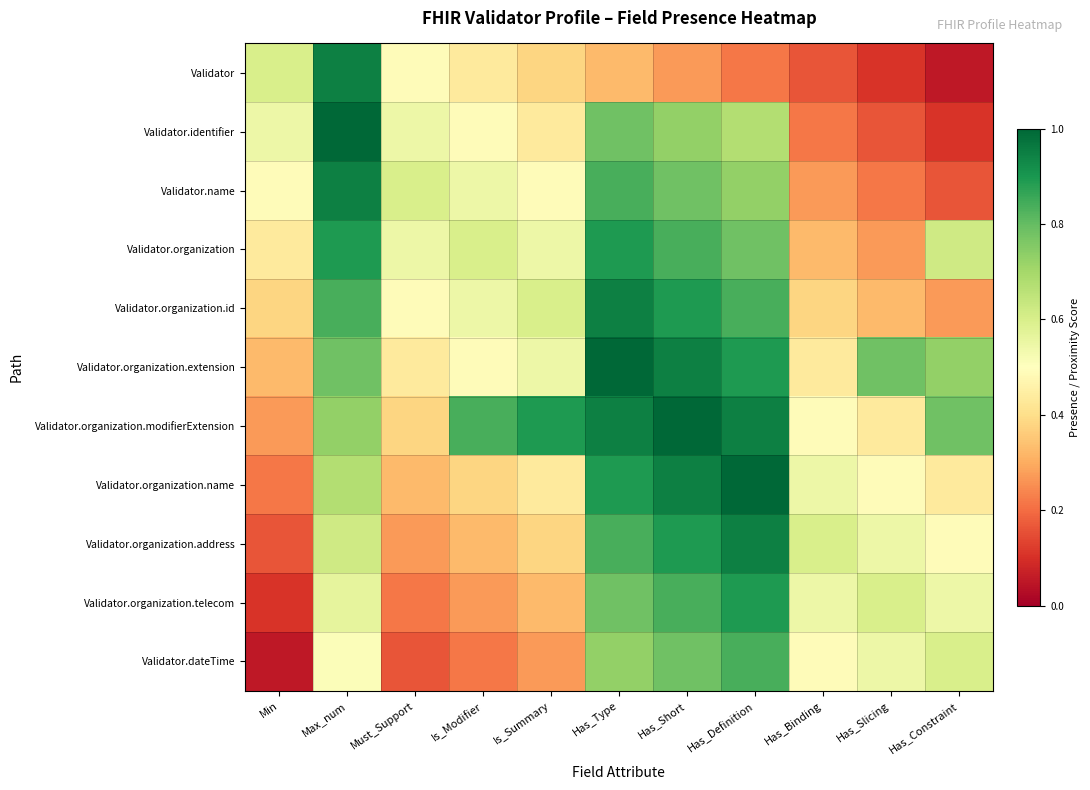

Reading right to left, what are all the values shown in this chart?

Validator: Has_Constraint=0.1	Has_Slicing=0.1	Has_Binding=0.2	Has_Definition=0.2	Has_Short=0.3	Has_Type=0.3	Is_Summary=0.4	Is_Modifier=0.4	Must_Support=0.5	Max_num=0.9	Min=0.6
Validator.identifier: Has_Constraint=0.1	Has_Slicing=0.2	Has_Binding=0.2	Has_Definition=0.7	Has_Short=0.7	Has_Type=0.8	Is_Summary=0.4	Is_Modifier=0.5	Must_Support=0.5	Max_num=1.0	Min=0.5
Validator.name: Has_Constraint=0.2	Has_Slicing=0.2	Has_Binding=0.3	Has_Definition=0.7	Has_Short=0.8	Has_Type=0.8	Is_Summary=0.5	Is_Modifier=0.5	Must_Support=0.6	Max_num=0.9	Min=0.5
Validator.organization: Has_Constraint=0.6	Has_Slicing=0.3	Has_Binding=0.3	Has_Definition=0.8	Has_Short=0.8	Has_Type=0.9	Is_Summary=0.5	Is_Modifier=0.6	Must_Support=0.5	Max_num=0.9	Min=0.4
Validator.organization.id: Has_Constraint=0.3	Has_Slicing=0.3	Has_Binding=0.4	Has_Definition=0.8	Has_Short=0.9	Has_Type=0.9	Is_Summary=0.6	Is_Modifier=0.5	Must_Support=0.5	Max_num=0.8	Min=0.4
Validator.organization.extension: Has_Constraint=0.7	Has_Slicing=0.8	Has_Binding=0.4	Has_Definition=0.9	Has_Short=0.9	Has_Type=1.0	Is_Summary=0.5	Is_Modifier=0.5	Must_Support=0.4	Max_num=0.8	Min=0.3
Validator.organization.modifierExtension: Has_Constraint=0.8	Has_Slicing=0.4	Has_Binding=0.5	Has_Definition=0.9	Has_Short=1.0	Has_Type=0.9	Is_Summary=0.9	Is_Modifier=0.8	Must_Support=0.4	Max_num=0.7	Min=0.3
Validator.organization.name: Has_Constraint=0.4	Has_Slicing=0.5	Has_Binding=0.5	Has_Definition=1.0	Has_Short=0.9	Has_Type=0.9	Is_Summary=0.4	Is_Modifier=0.4	Must_Support=0.3	Max_num=0.7	Min=0.2
Validator.organization.address: Has_Constraint=0.5	Has_Slicing=0.5	Has_Binding=0.6	Has_Definition=0.9	Has_Short=0.9	Has_Type=0.8	Is_Summary=0.4	Is_Modifier=0.3	Must_Support=0.3	Max_num=0.6	Min=0.2
Validator.organization.telecom: Has_Constraint=0.5	Has_Slicing=0.6	Has_Binding=0.5	Has_Definition=0.9	Has_Short=0.8	Has_Type=0.8	Is_Summary=0.3	Is_Modifier=0.3	Must_Support=0.2	Max_num=0.6	Min=0.1
Validator.dateTime: Has_Constraint=0.6	Has_Slicing=0.5	Has_Binding=0.5	Has_Definition=0.8	Has_Short=0.8	Has_Type=0.7	Is_Summary=0.3	Is_Modifier=0.2	Must_Support=0.2	Max_num=0.5	Min=0.1